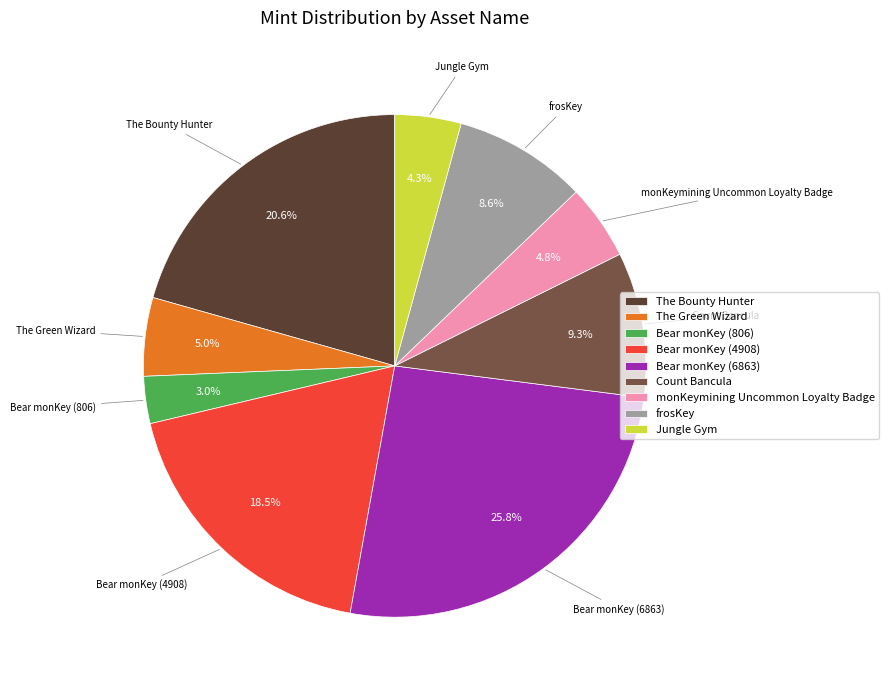

The Bear monKey (806) slice represents 3% of the pie. True or false?

True